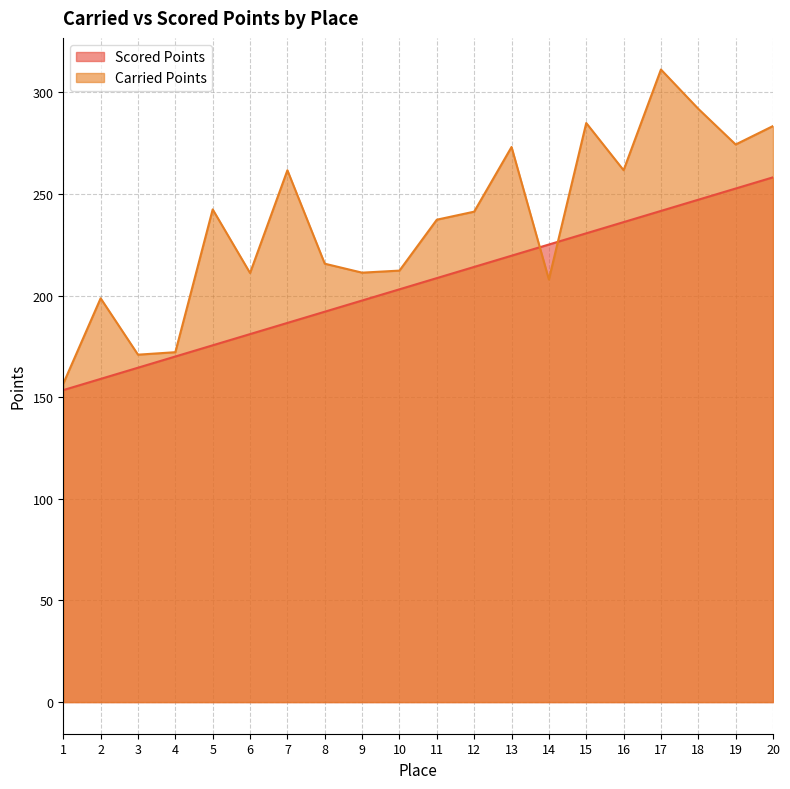

The value of Scored Points at 10 is 203.1. True or false?

True